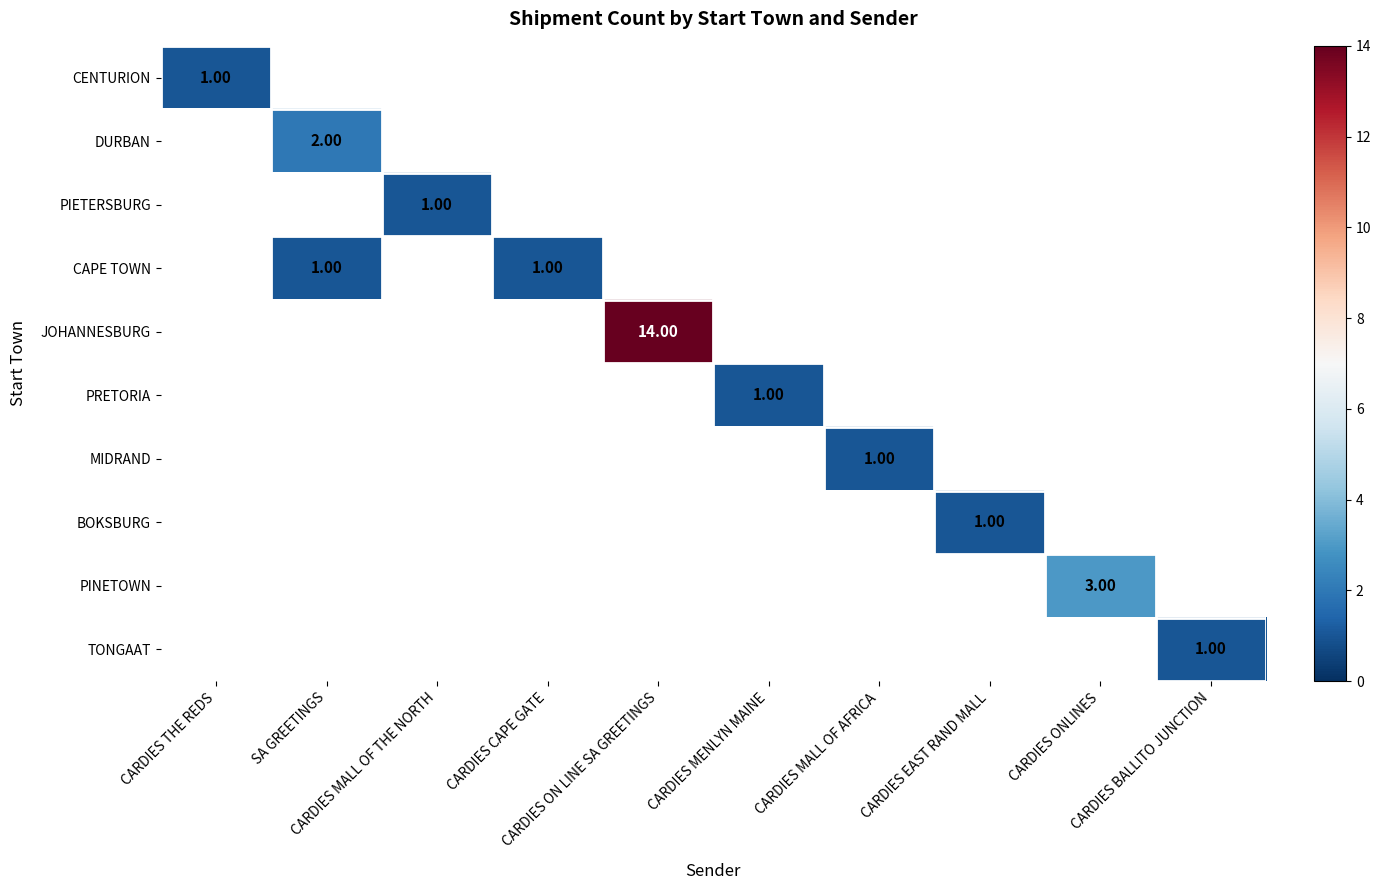

How many values in CENTURION are above zero?

1